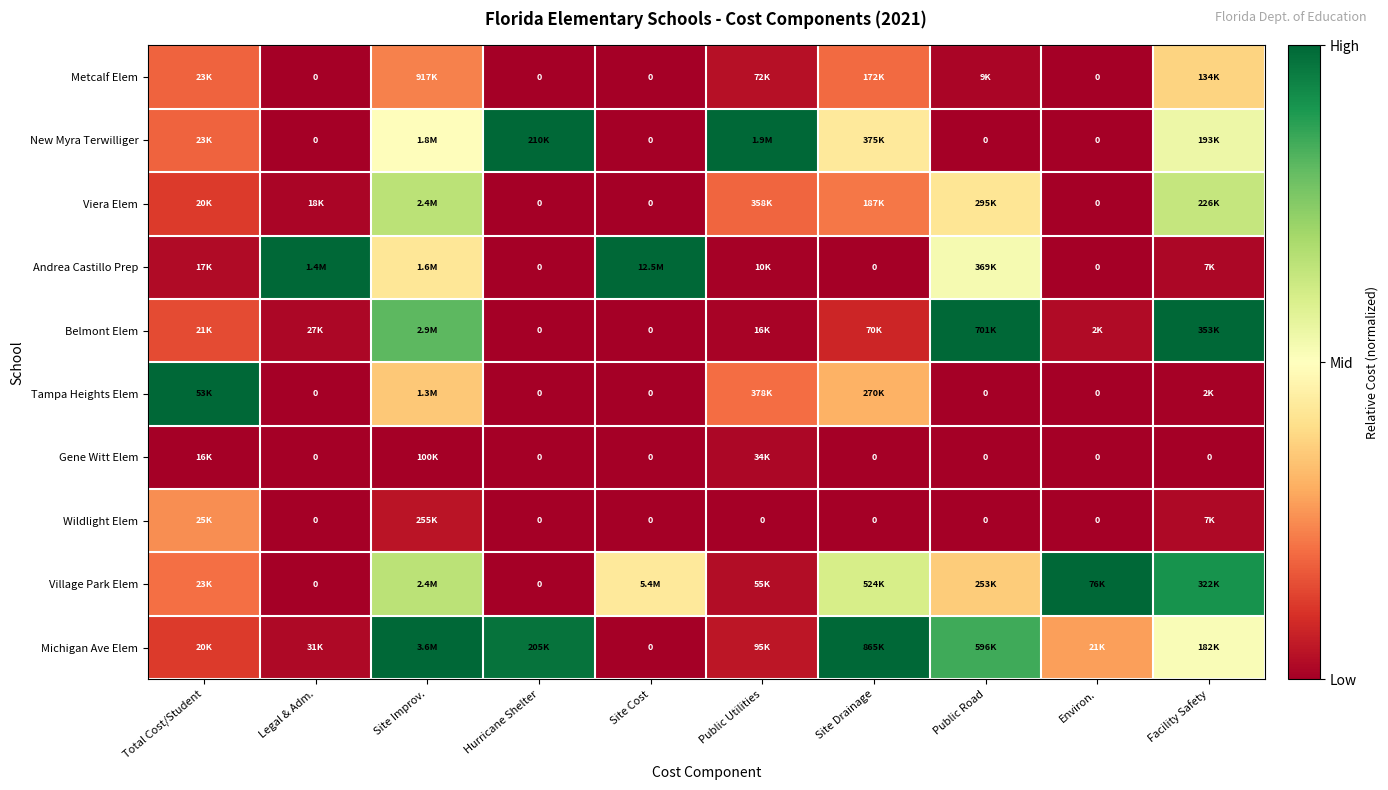

True or false: Belmont Elem has a value of 0.0 at Public Utilities.

False